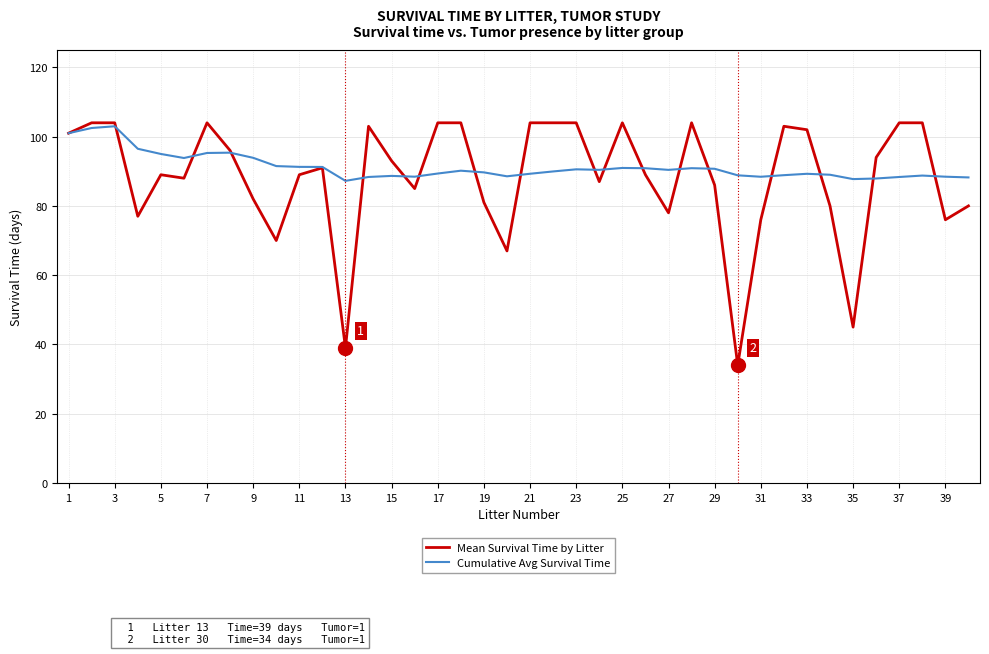

What is the highest value of the Cumulative Avg Survival Time series?

103.0